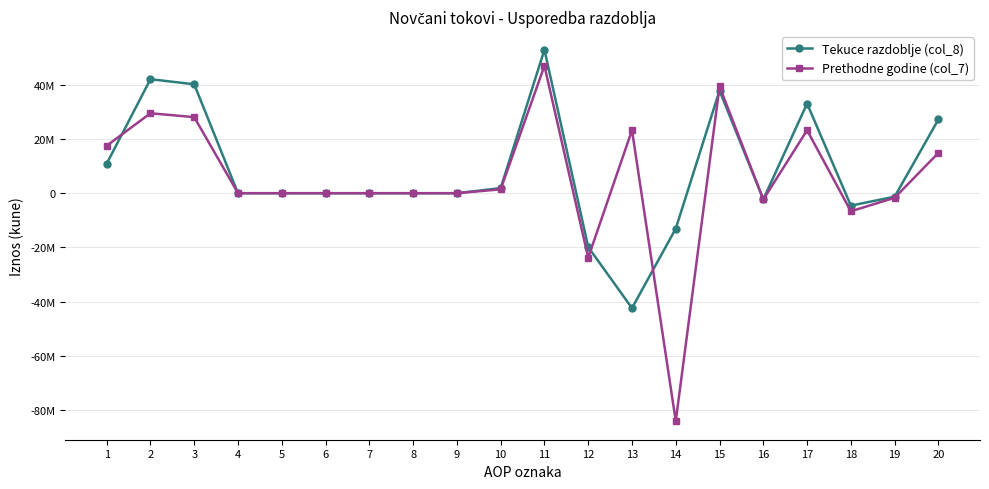

Between which two adjacent categories do Tekuce razdoblje (col_8) and Prethodne godine (col_7) first intersect?

1 and 2